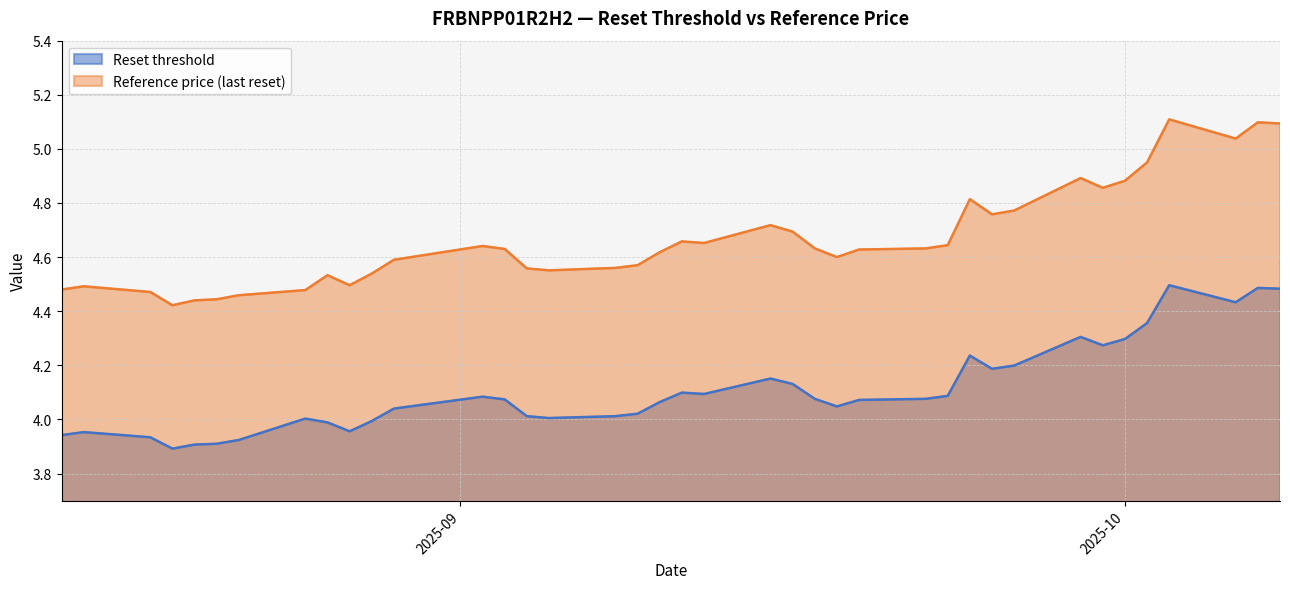

How many lines are shown in the chart?

2